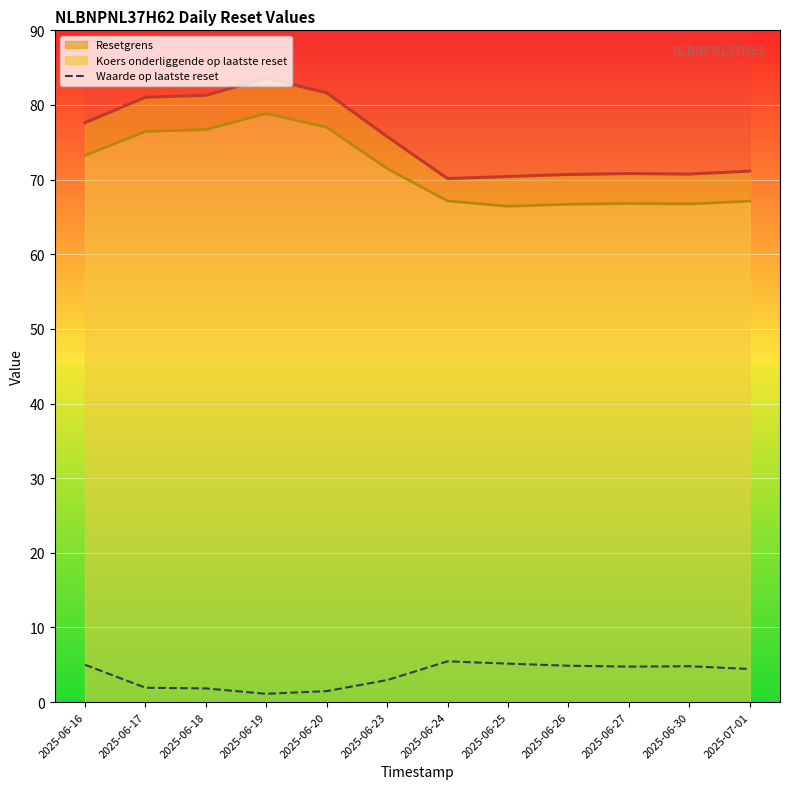

Reading left to right, extract all data points from this chart.

2025-06-16=5.0	2025-06-17=1.9	2025-06-18=1.8	2025-06-19=1.1	2025-06-20=1.5	2025-06-23=3.0	2025-06-24=5.5	2025-06-25=5.2	2025-06-26=4.9	2025-06-27=4.8	2025-06-30=4.8	2025-07-01=4.4